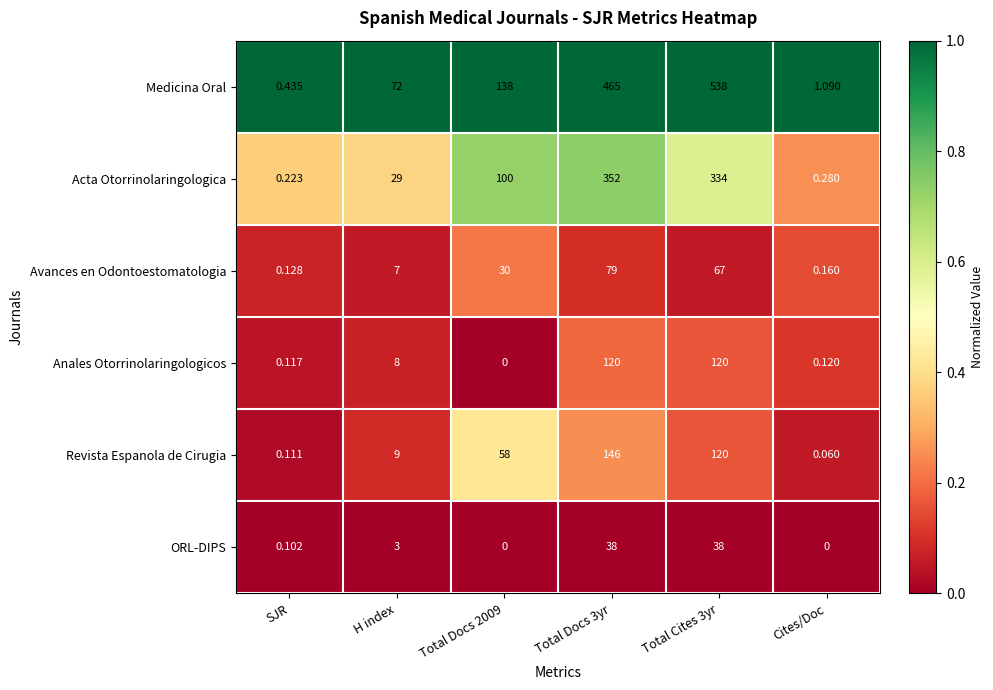

Is the value of Medicina Oral at Total Cites 3yr greater than the value of ORL-DIPS at Cites/Doc?

Yes